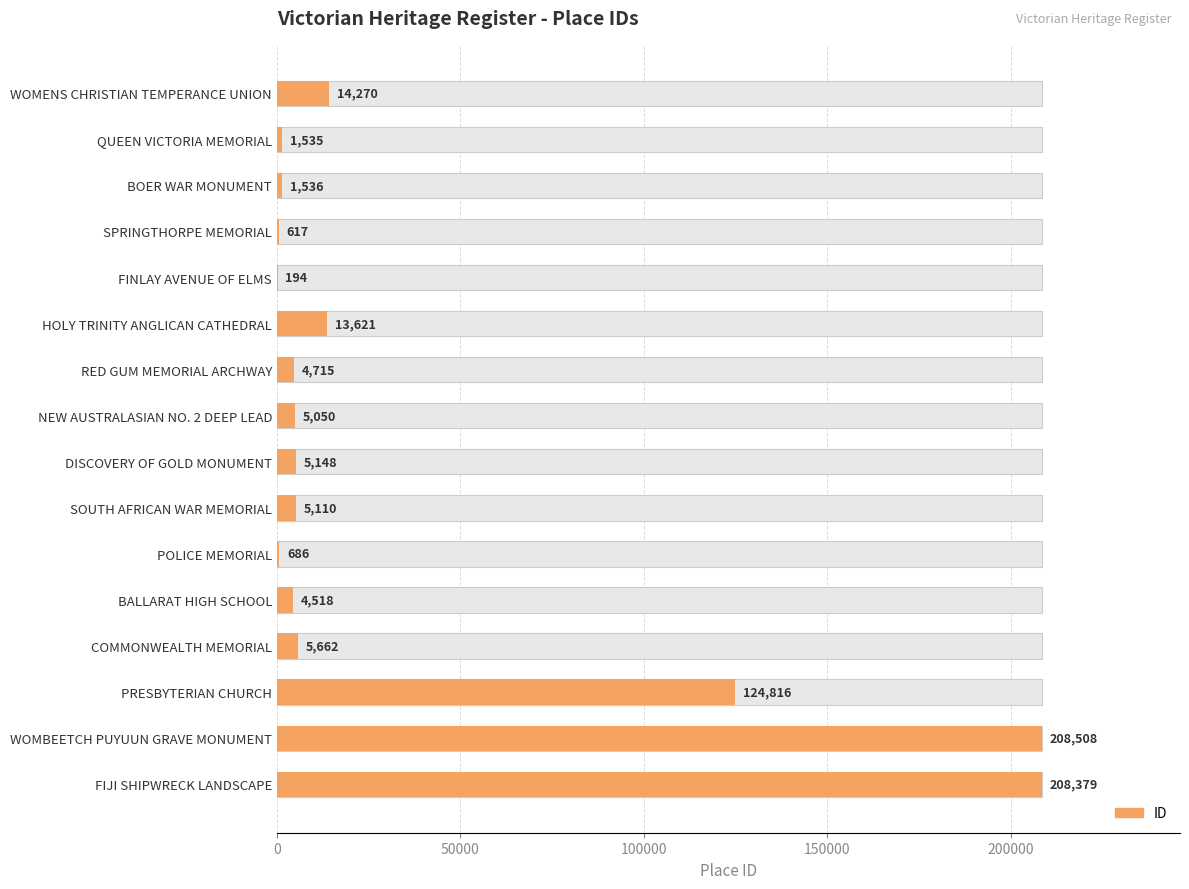

Read the value at FIJI SHIPWRECK LANDSCAPE, to the nearest 10.

208380